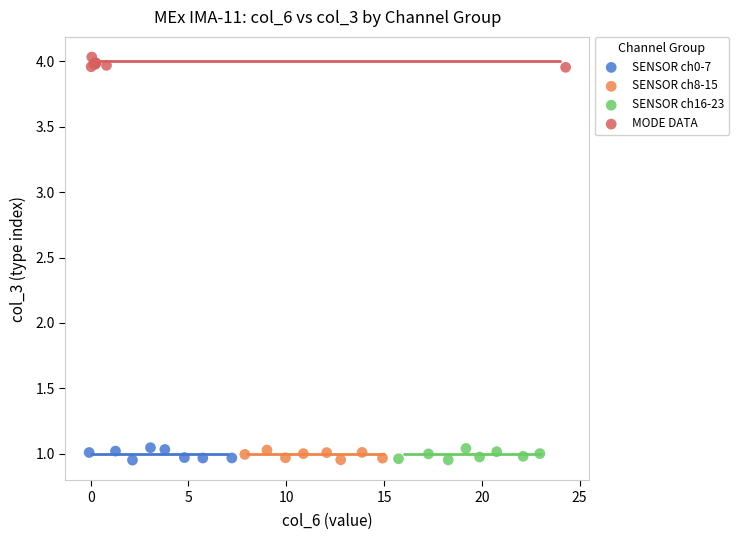

Which series contains the highest Y value?

MODE DATA